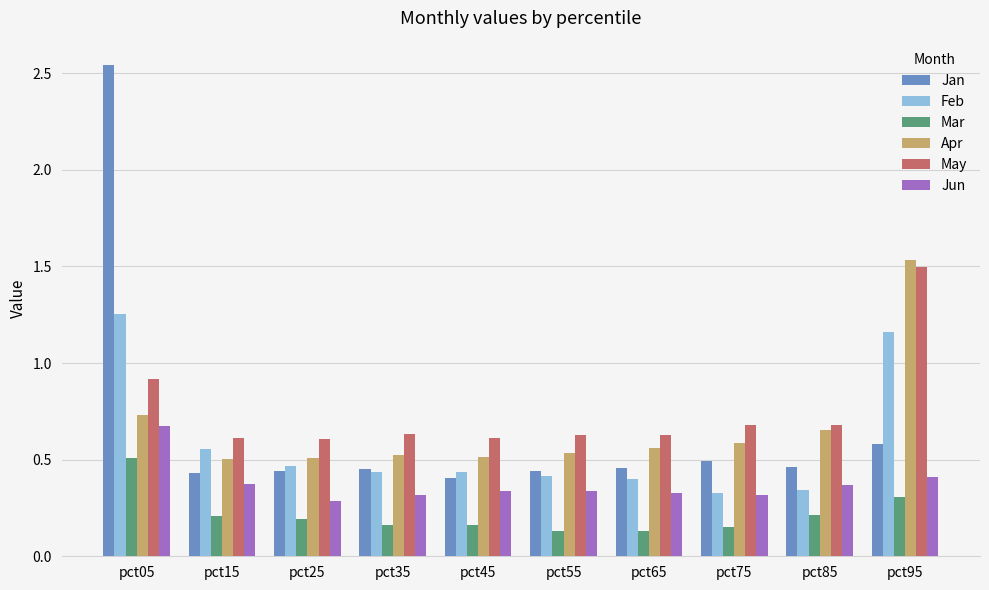

How many data points does each series have?

10